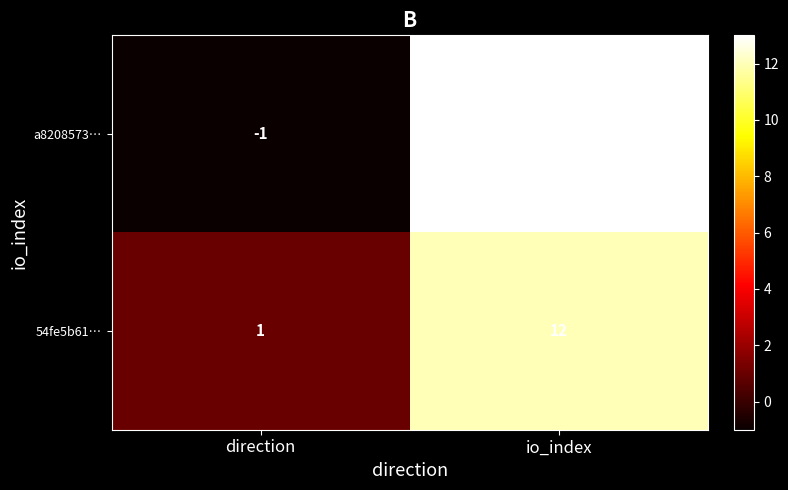

What is the difference between the a8208573… values at direction and io_index?

14